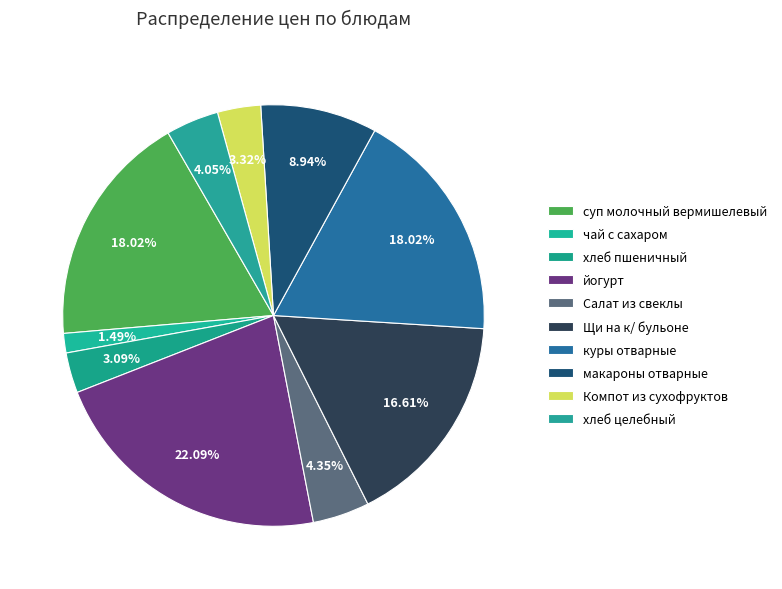

Combined, what portion of the pie is Салат из свеклы and чай с сахаром?

5.8%